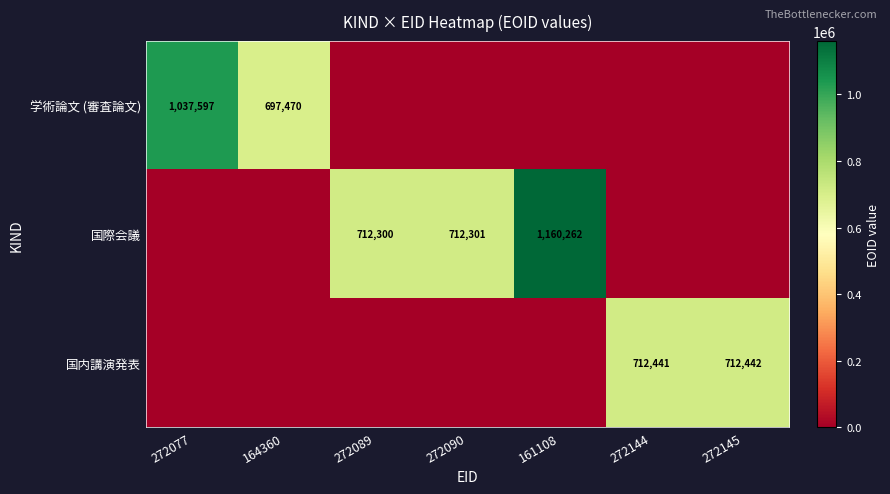

How many distinct data groups are displayed?

3